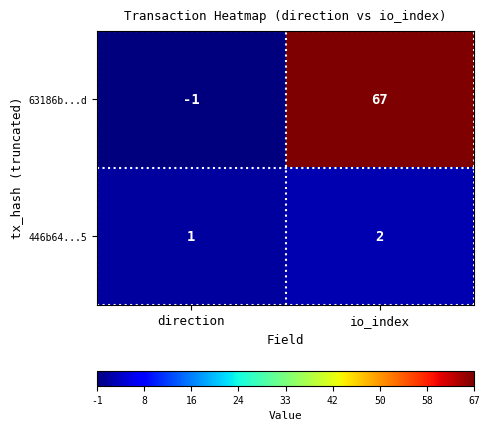

Reading left to right, transcribe all the data shown in this chart.

63186b...d: -1	67
446b64...5: 1	2